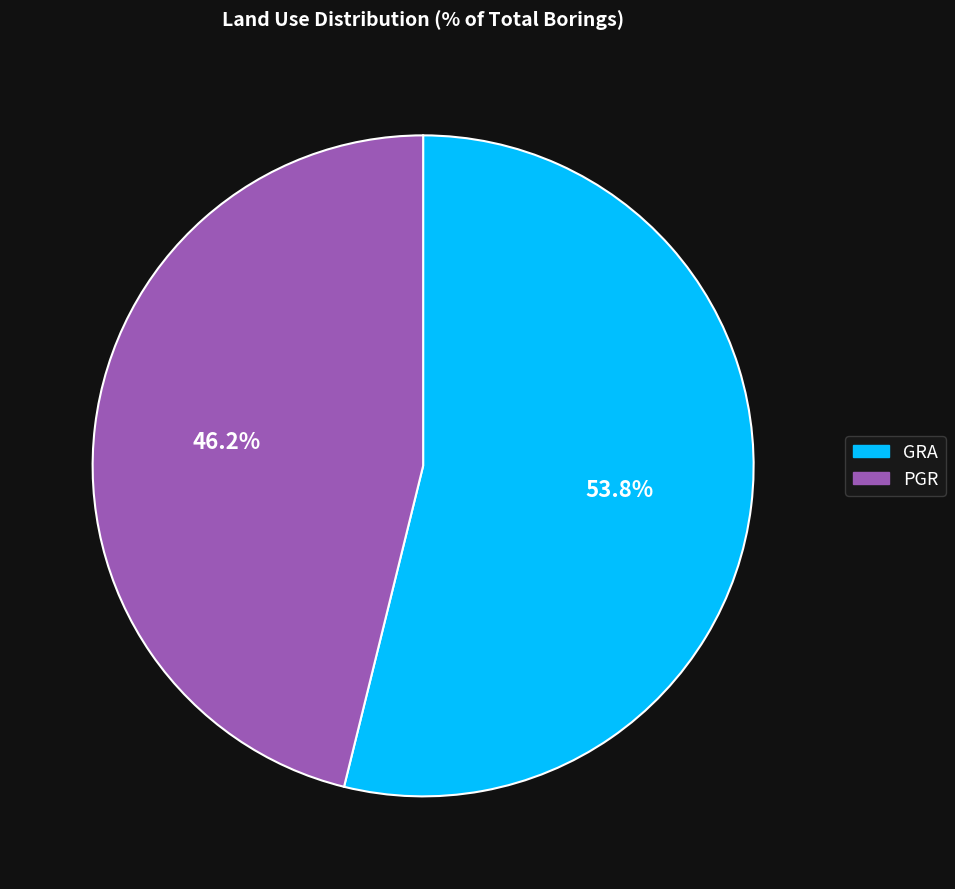

To the nearest percent, what is the difference between the largest and smallest slice percentages?

8%